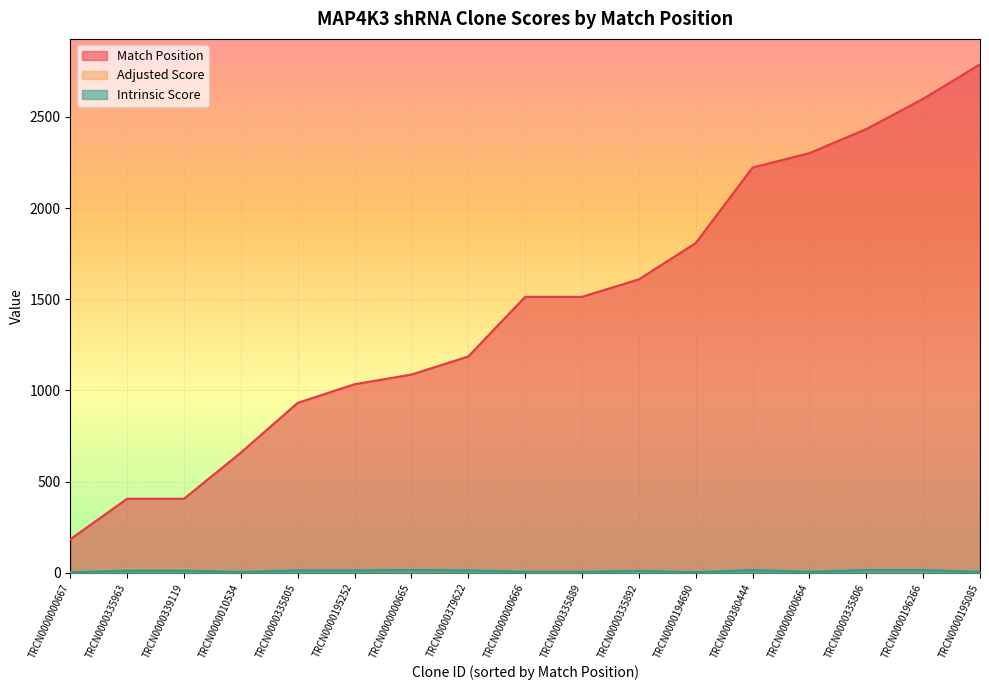

True or false: Match Position and Intrinsic Score cross at least once.

False